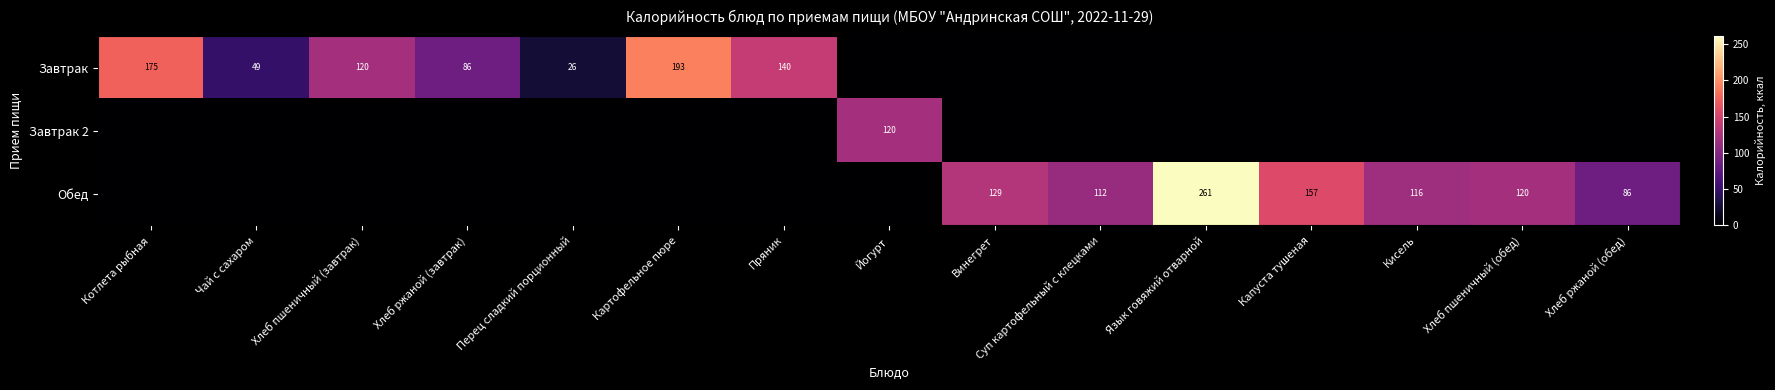

Is it true that Завтрак equals 175 at Котлета рыбная?

True